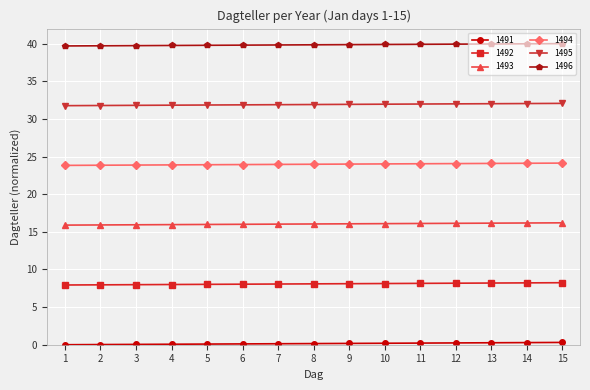

True or false: 1492 has a value of 8.0 at 2.

True